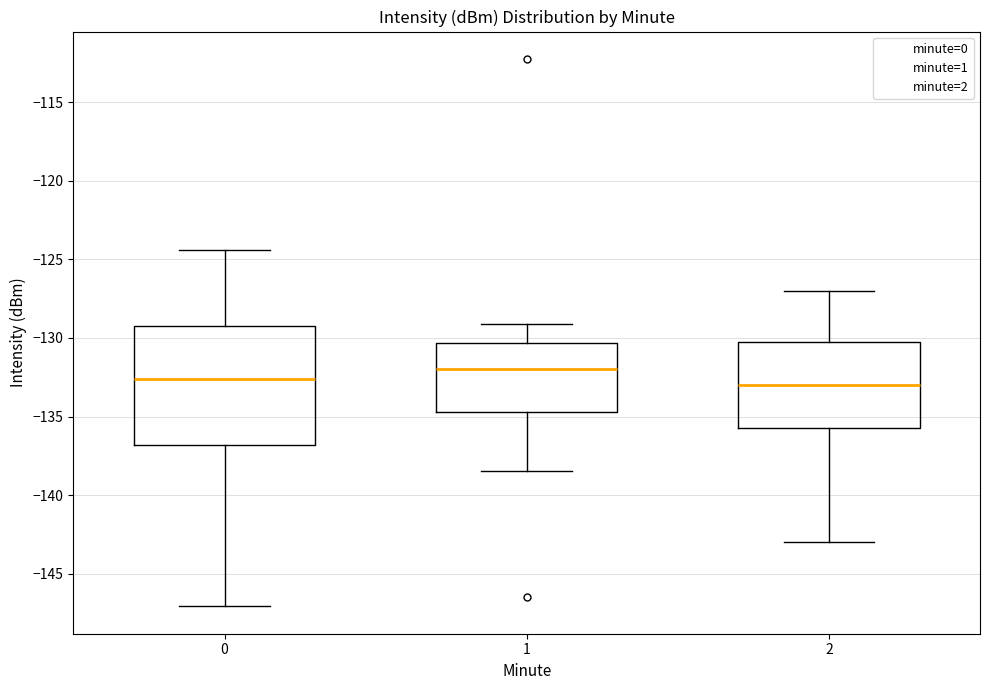

Comparing the boxes themselves (not the whiskers), which one is the tallest?

0